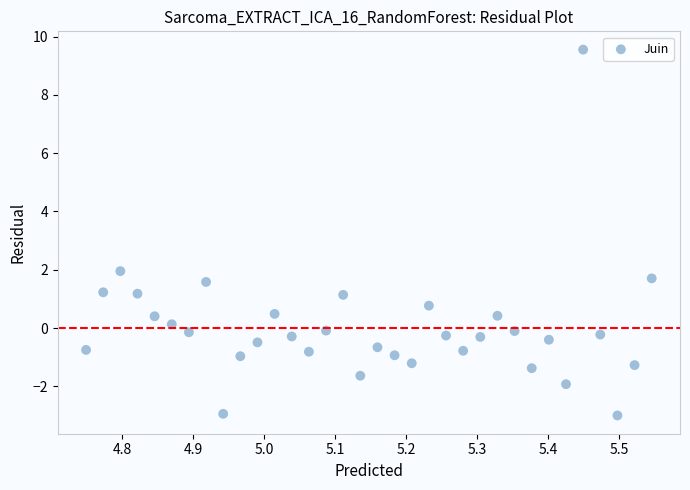

What is the range of Y values (max minus min)?

12.5